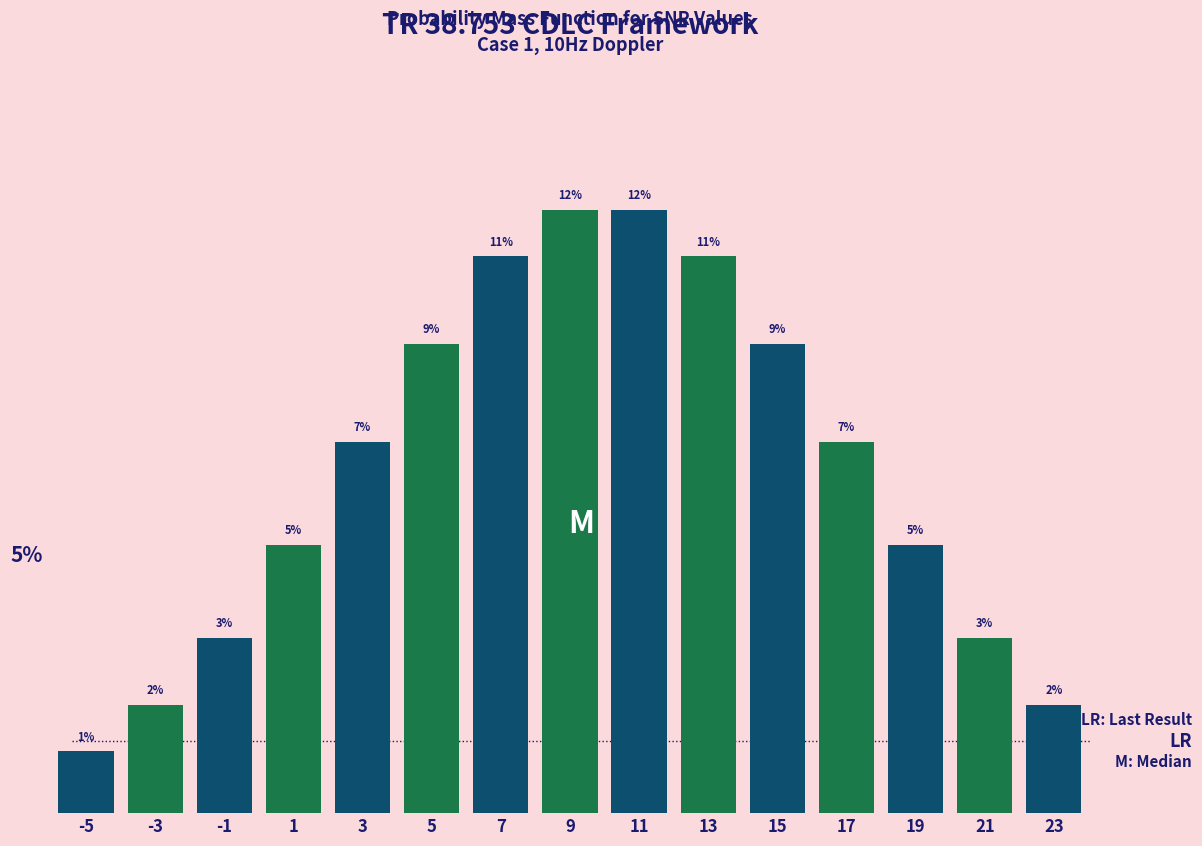

Does the chart contain any negative values?

No